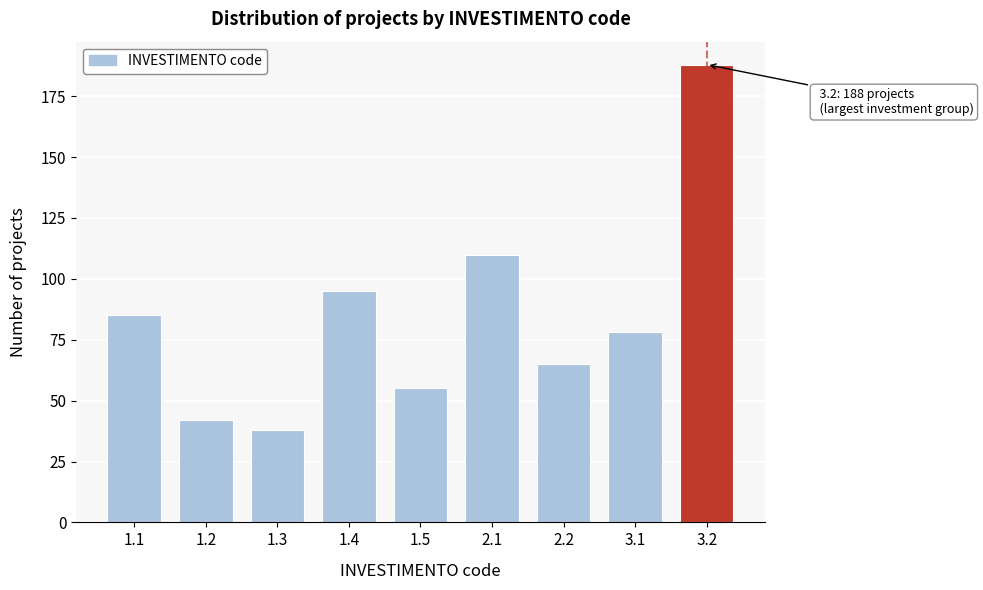

Reading left to right, transcribe all the data shown in this chart.

85	42	38	95	55	110	65	78	188